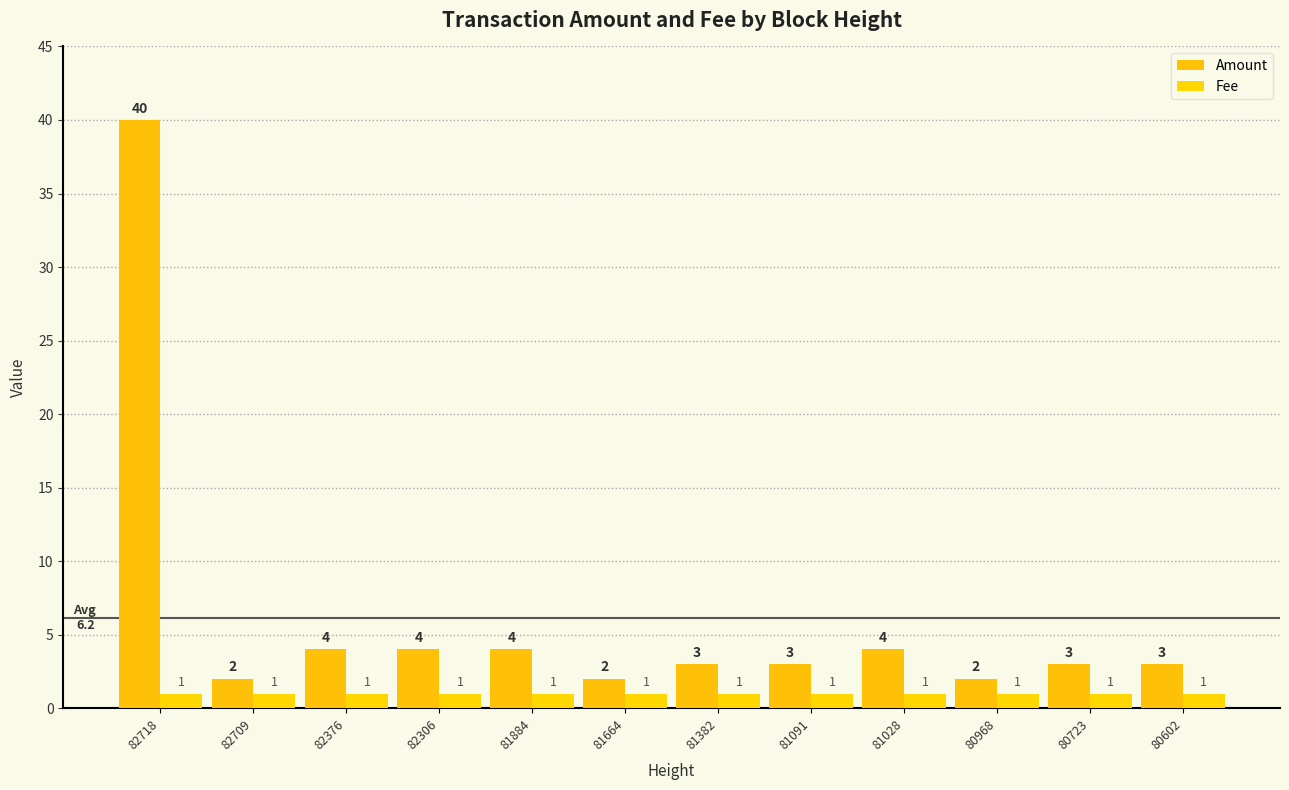

What is the value of the Amount bar at the 10th from the left?

2